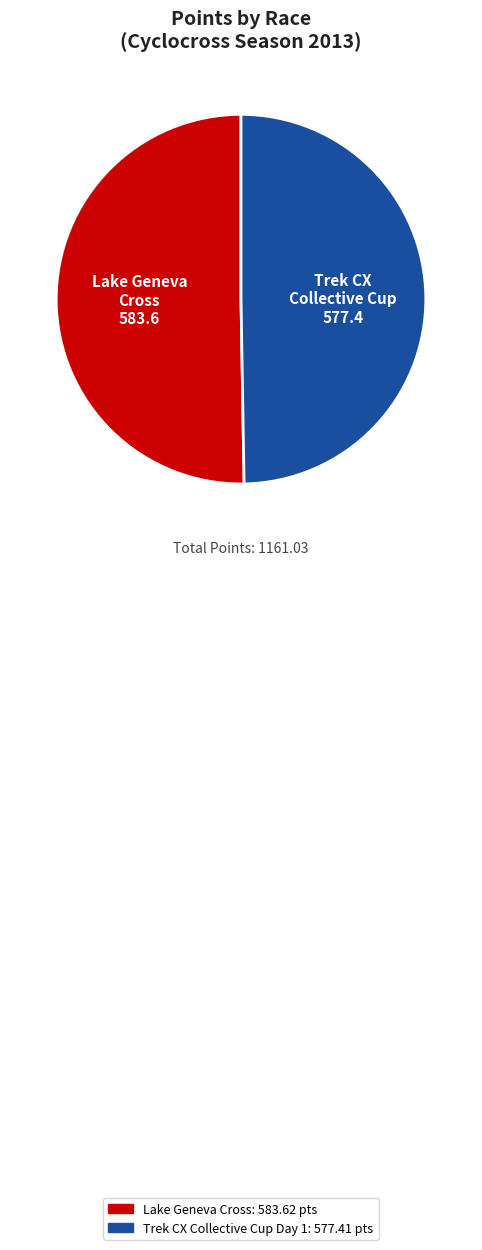

Does any single category account for the majority?

Yes